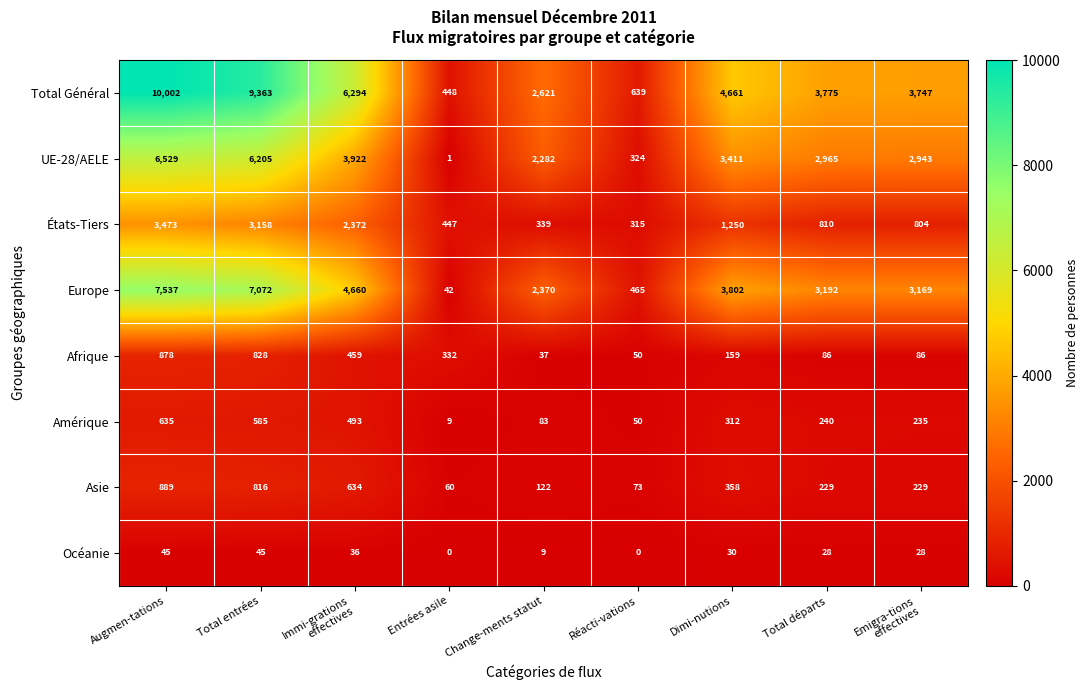

Which series has the widest spread of values?

Total Général